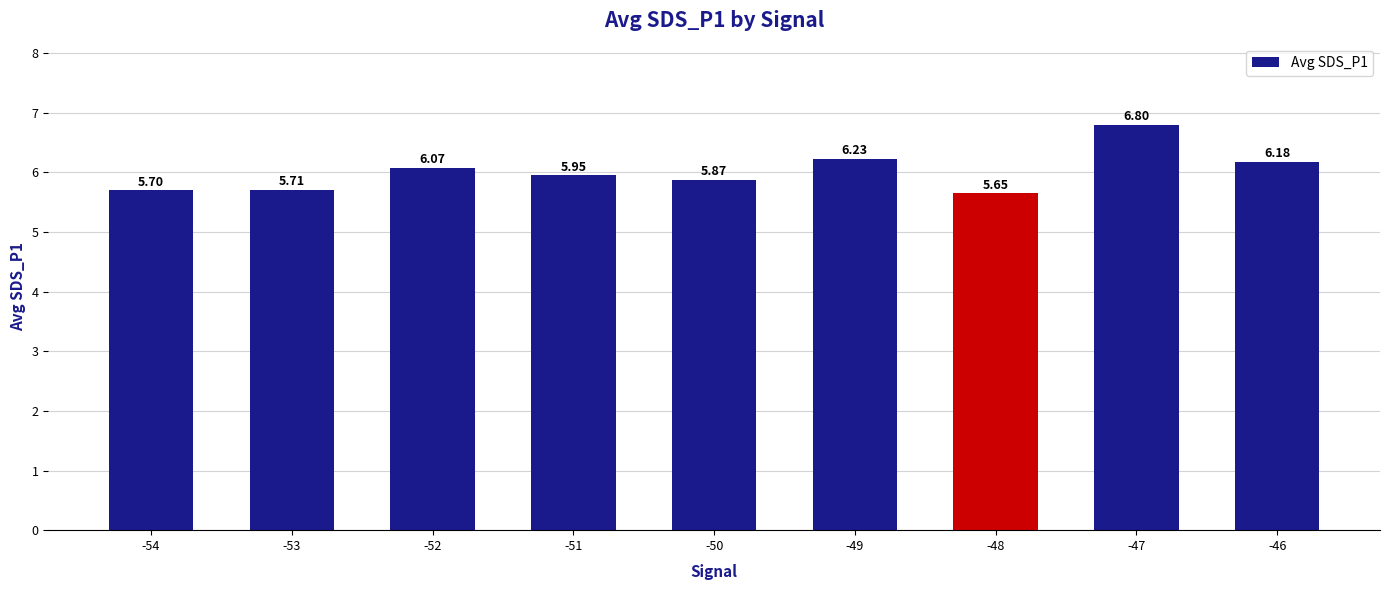

Rank the categories by value from highest to lowest.

-47, -49, -46, -52, -51, -50, -53, -54, -48